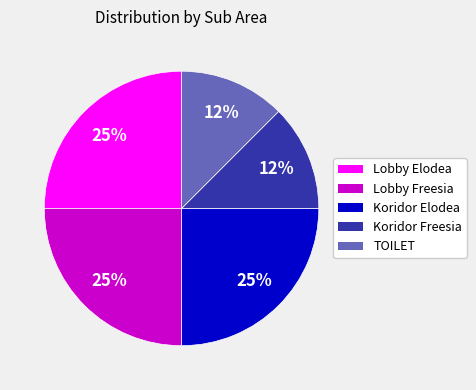

Is there a majority slice in this chart?

No